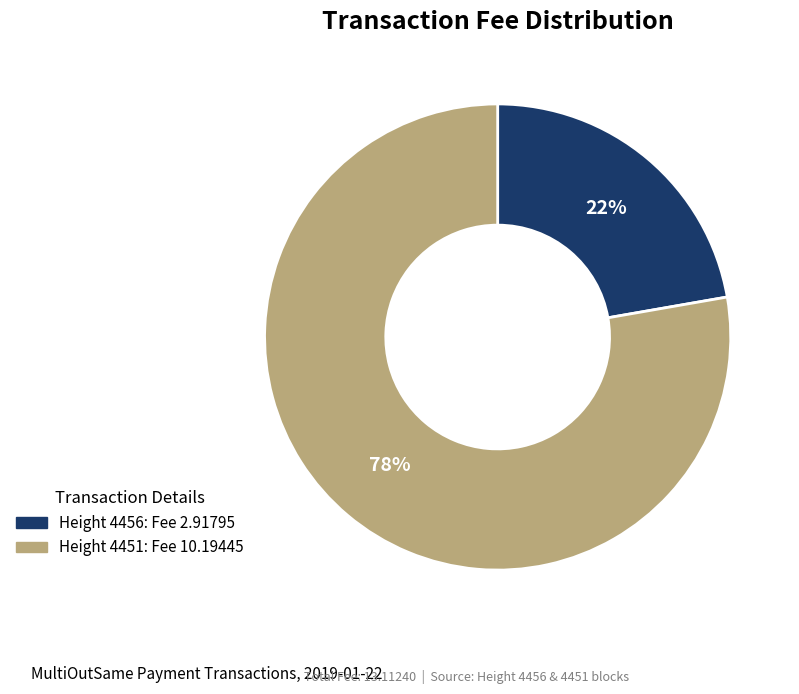

Is there a majority slice in this chart?

Yes